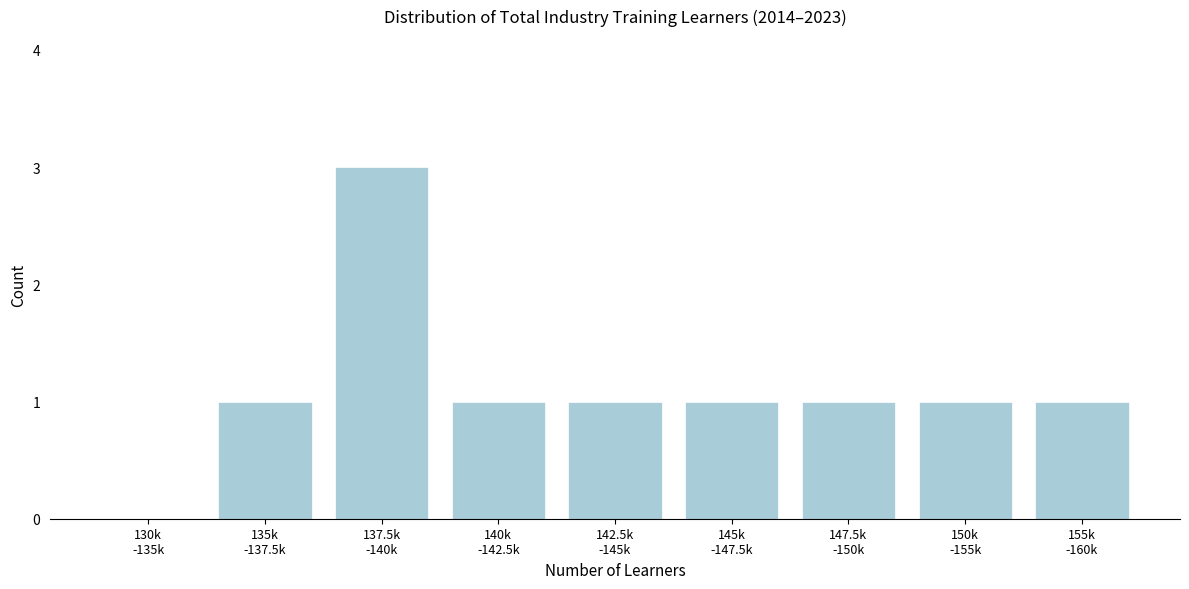

What is the maximum value shown in the chart?

3